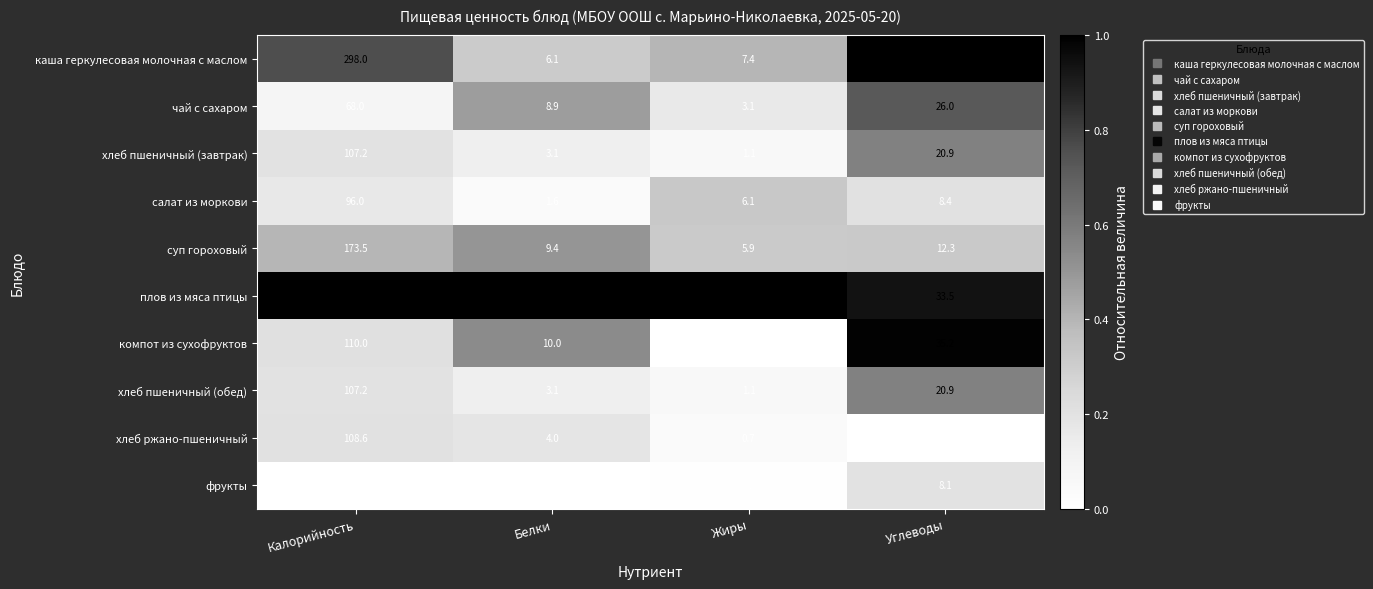

What is the difference between the highest and lowest values at Углеводы?

34.2